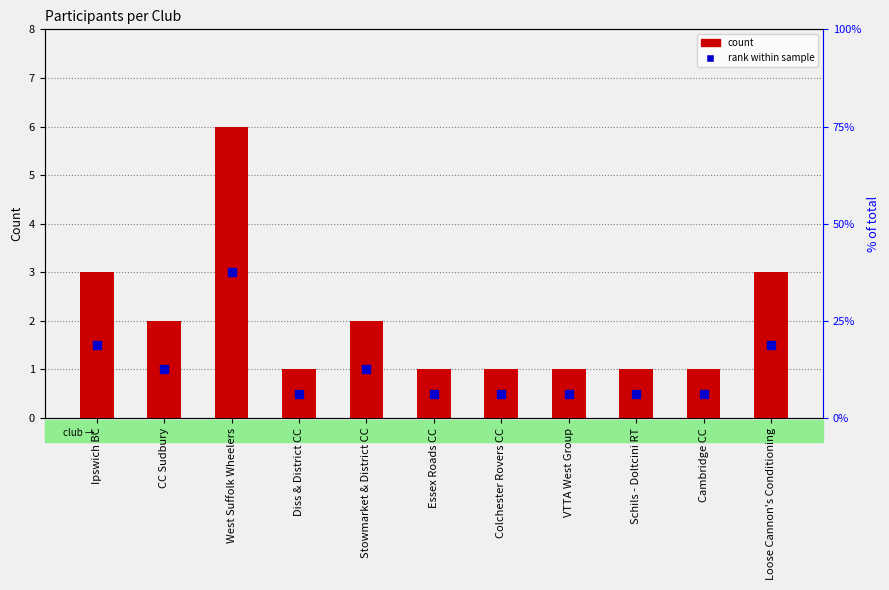

Is the value of count at West Suffolk Wheelers greater than the value of rank within sample at Ipswich BC?

Yes